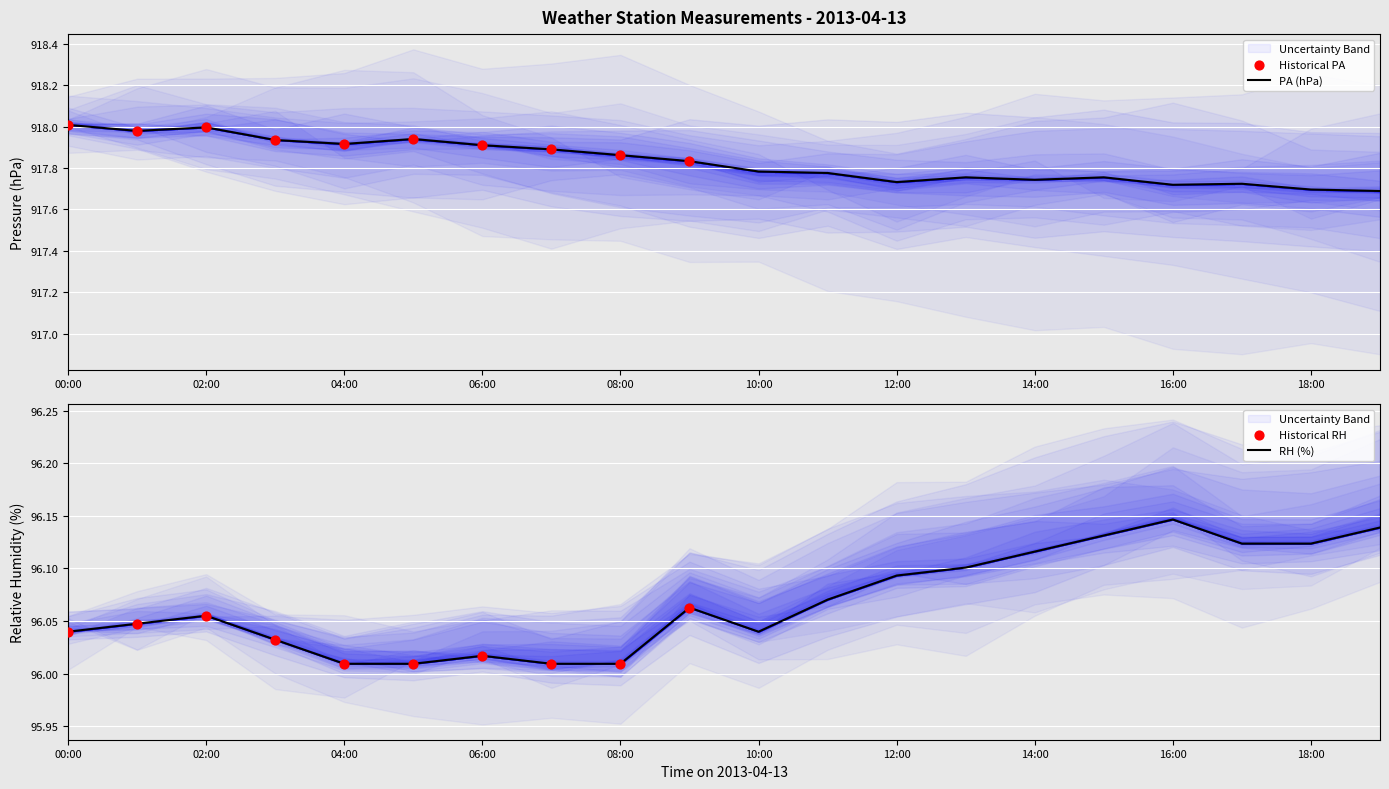

At which category is the sum across all series the highest?

2013-04-13 02:00